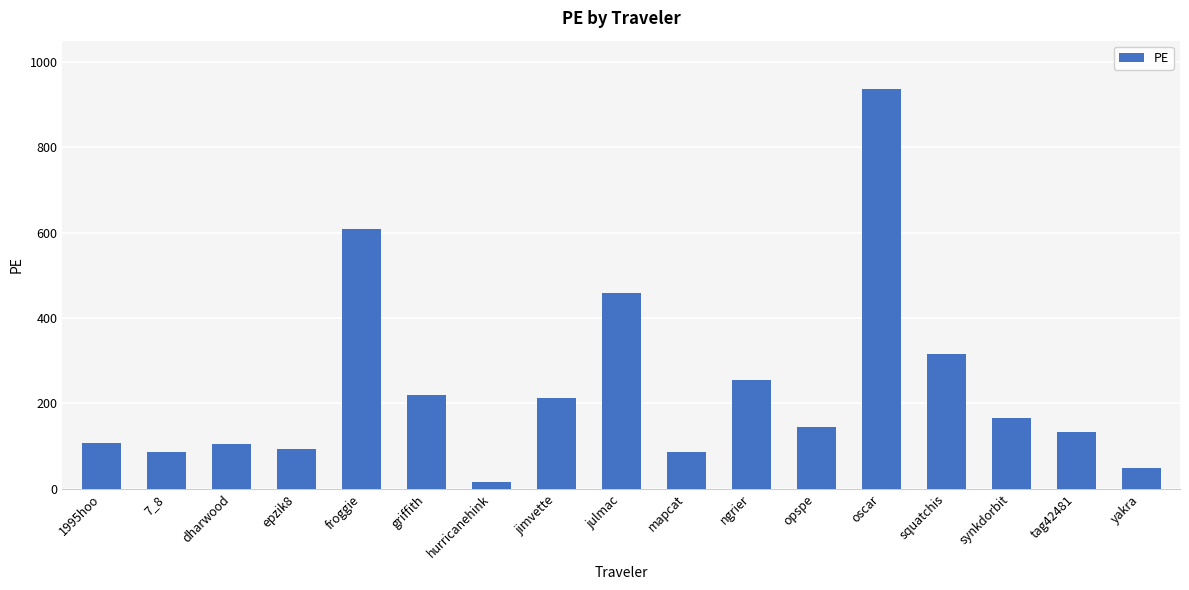

The value at tag42481 is 222.0. True or false?

False